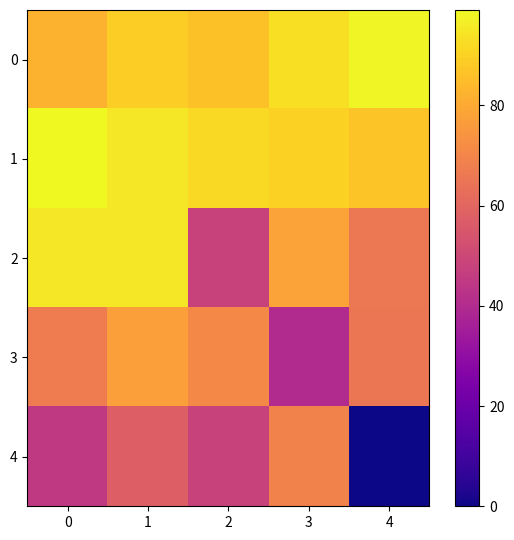

Which category has the lowest value across all series?

4